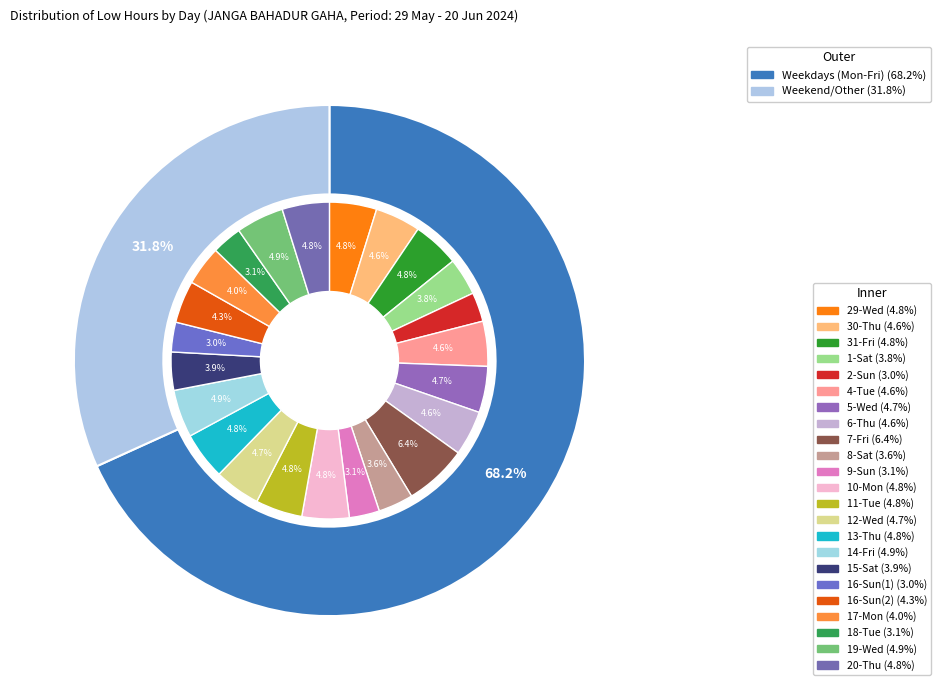

What portion of the pie excludes 15-Sat?

96.1%